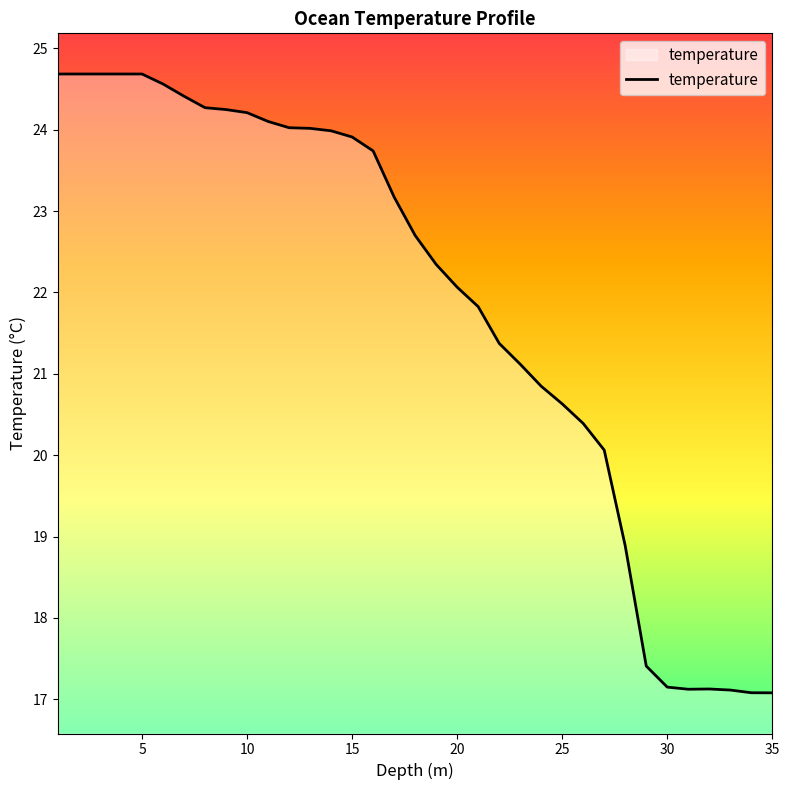

What is the maximum value shown in the chart?

24.7